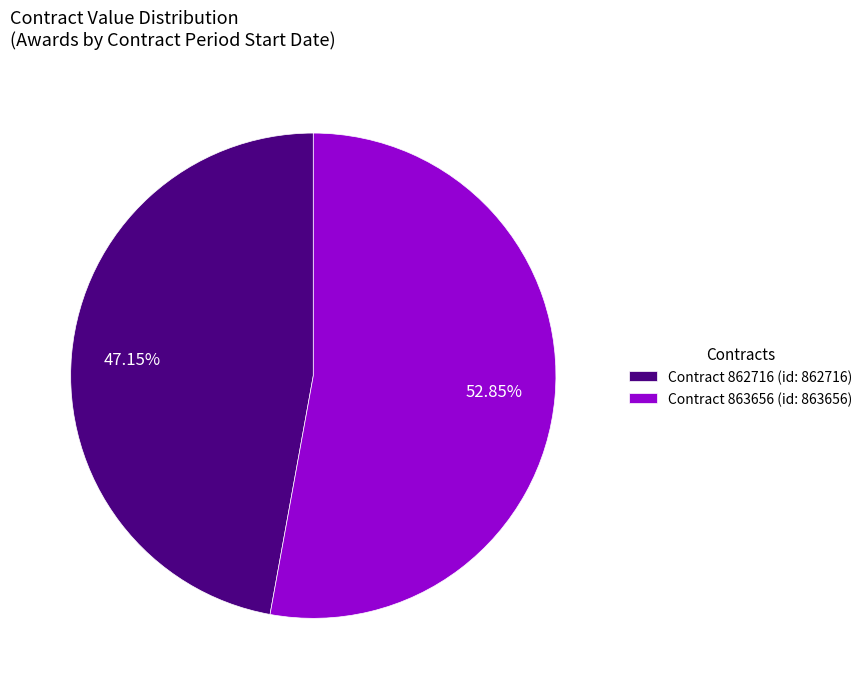

Do Contract 862716 and Contract 863656 together represent more than half of the pie?

Yes